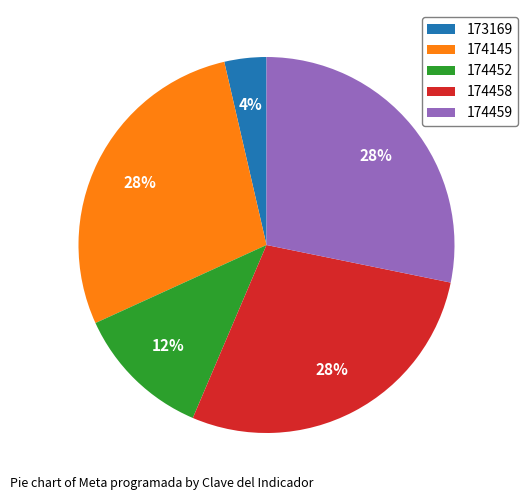

What percentage is the 174458 slice, to the nearest percent?

28%